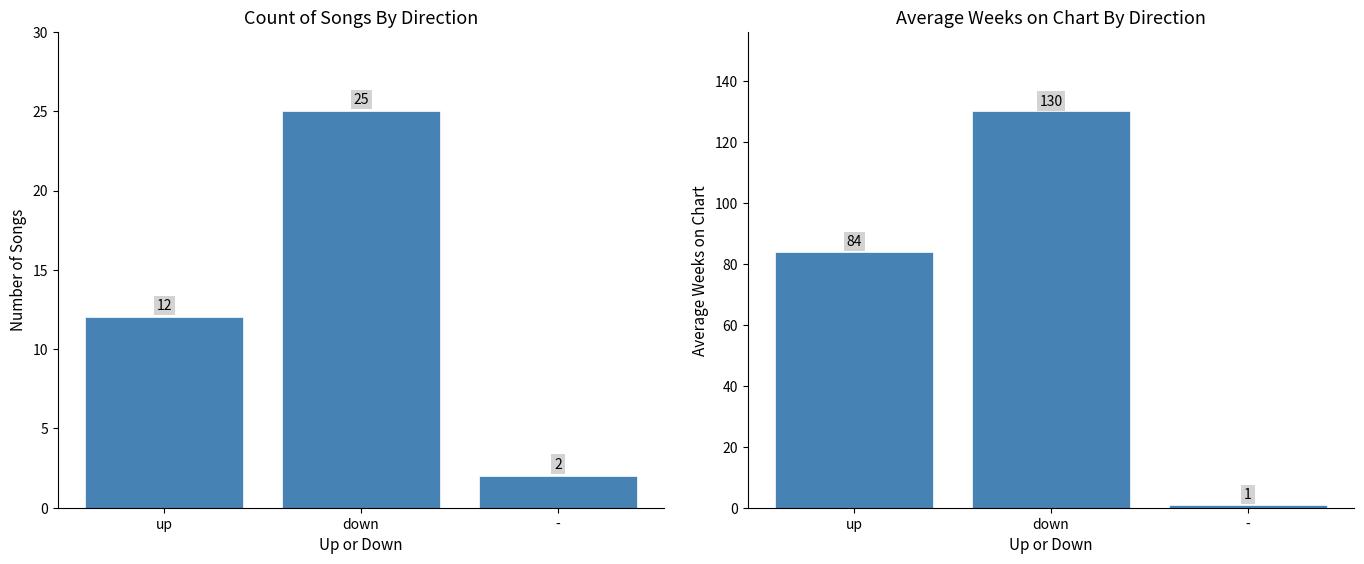

What is the maximum value shown in the chart?

130